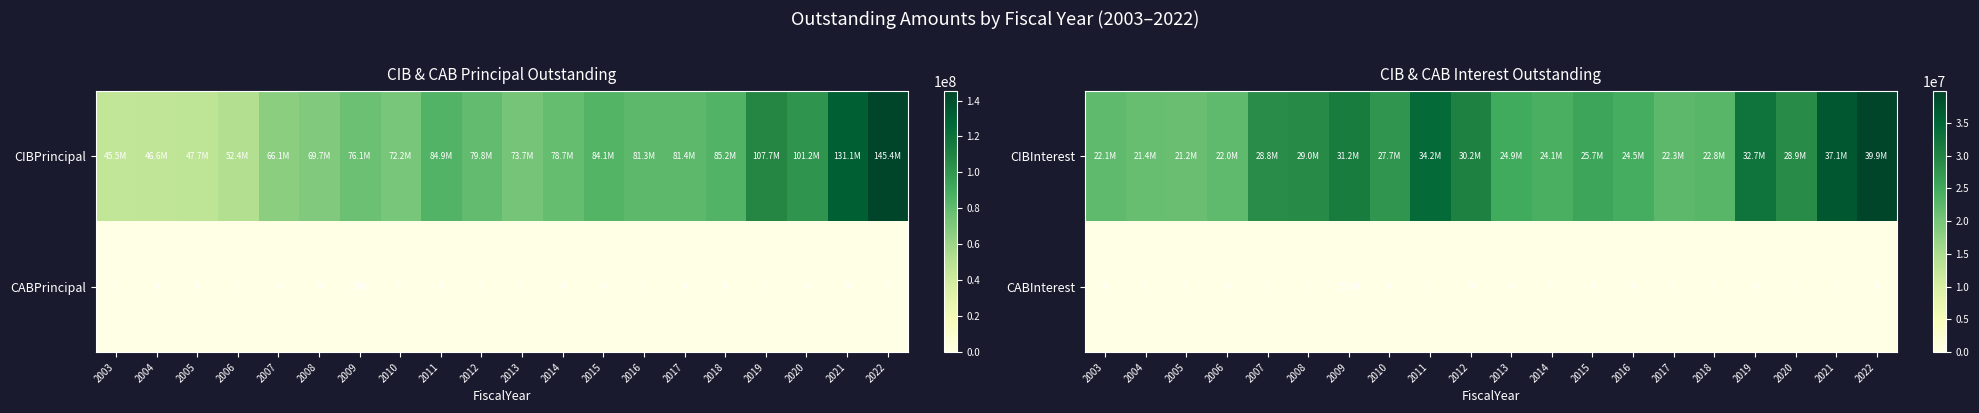

How many distinct data groups are displayed?

2